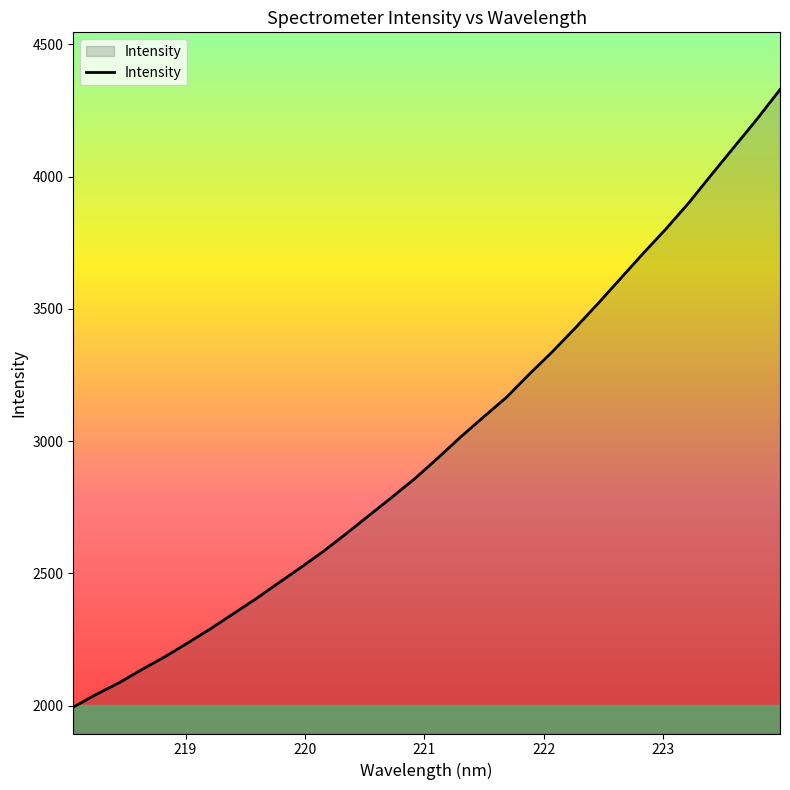

What is the smallest value displayed?

1994.8